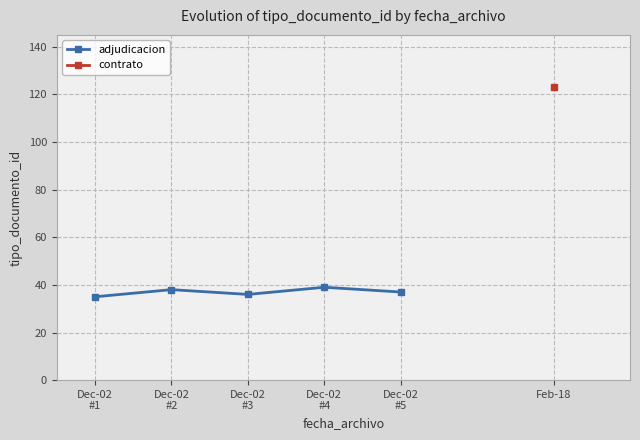

List the labels in order of value, smallest first.

Dec-02
#1, Dec-02
#3, Dec-02
#5, Dec-02
#2, Dec-02
#4